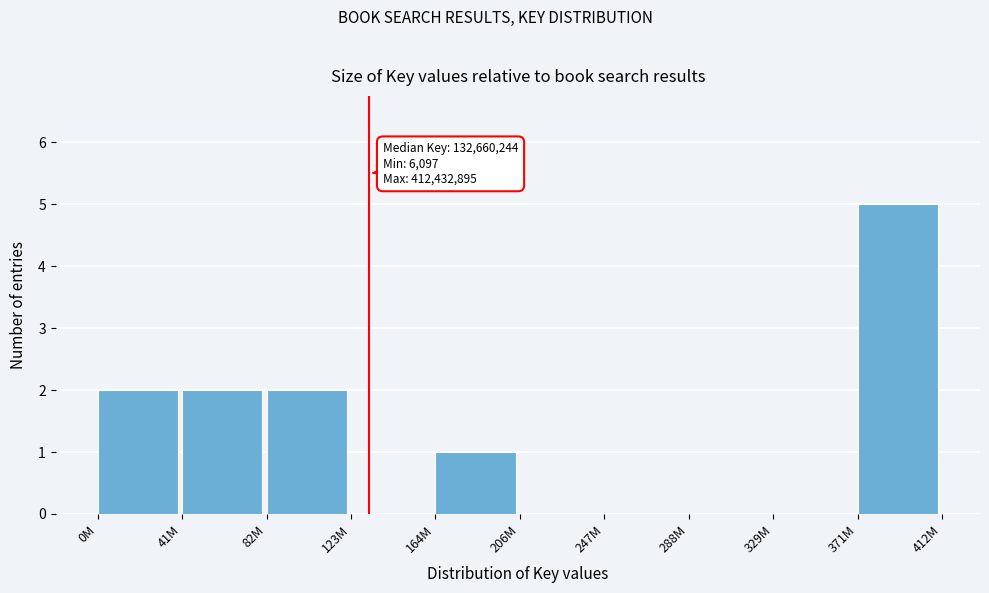

Reading left to right, transcribe all the data shown in this chart.

0M=2	41M=2	82M=2	123M=0	164M=1	206M=0	247M=0	288M=0	329M=0	371M=5